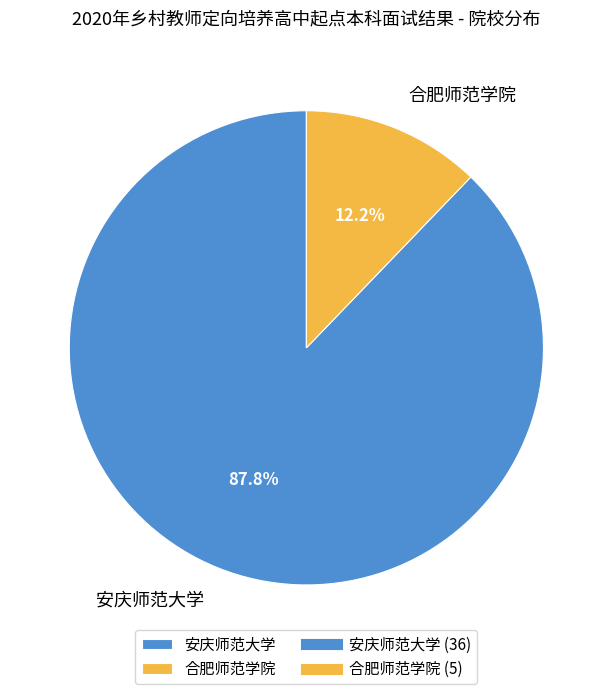

The 安庆师范大学 slice represents 88% of the pie. True or false?

True